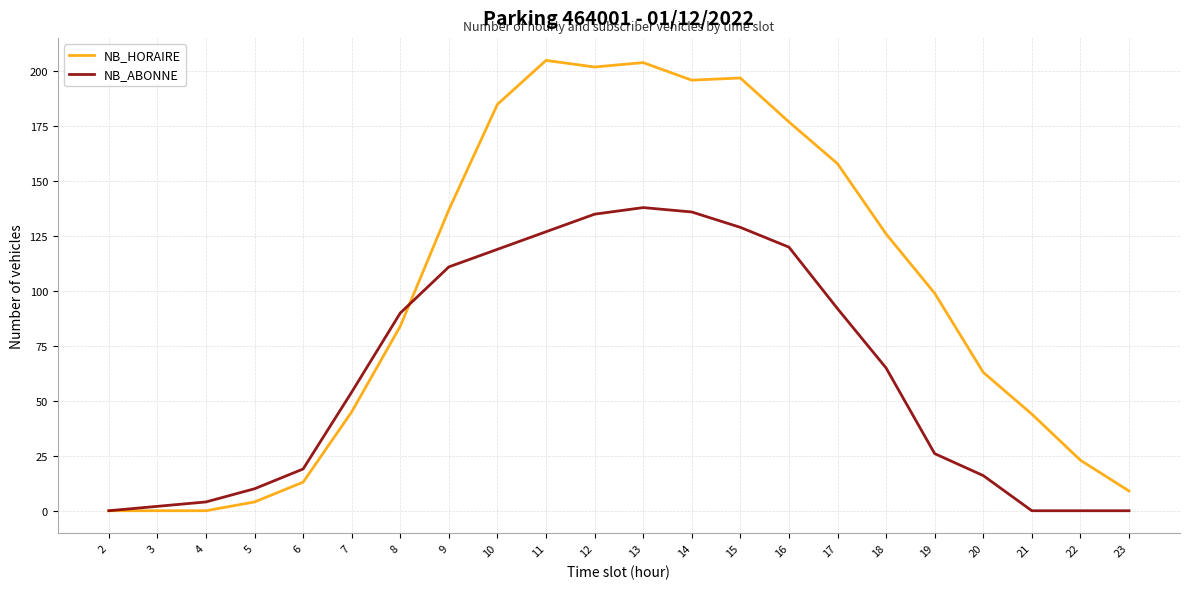

Which series has the largest total across all categories?

NB_HORAIRE